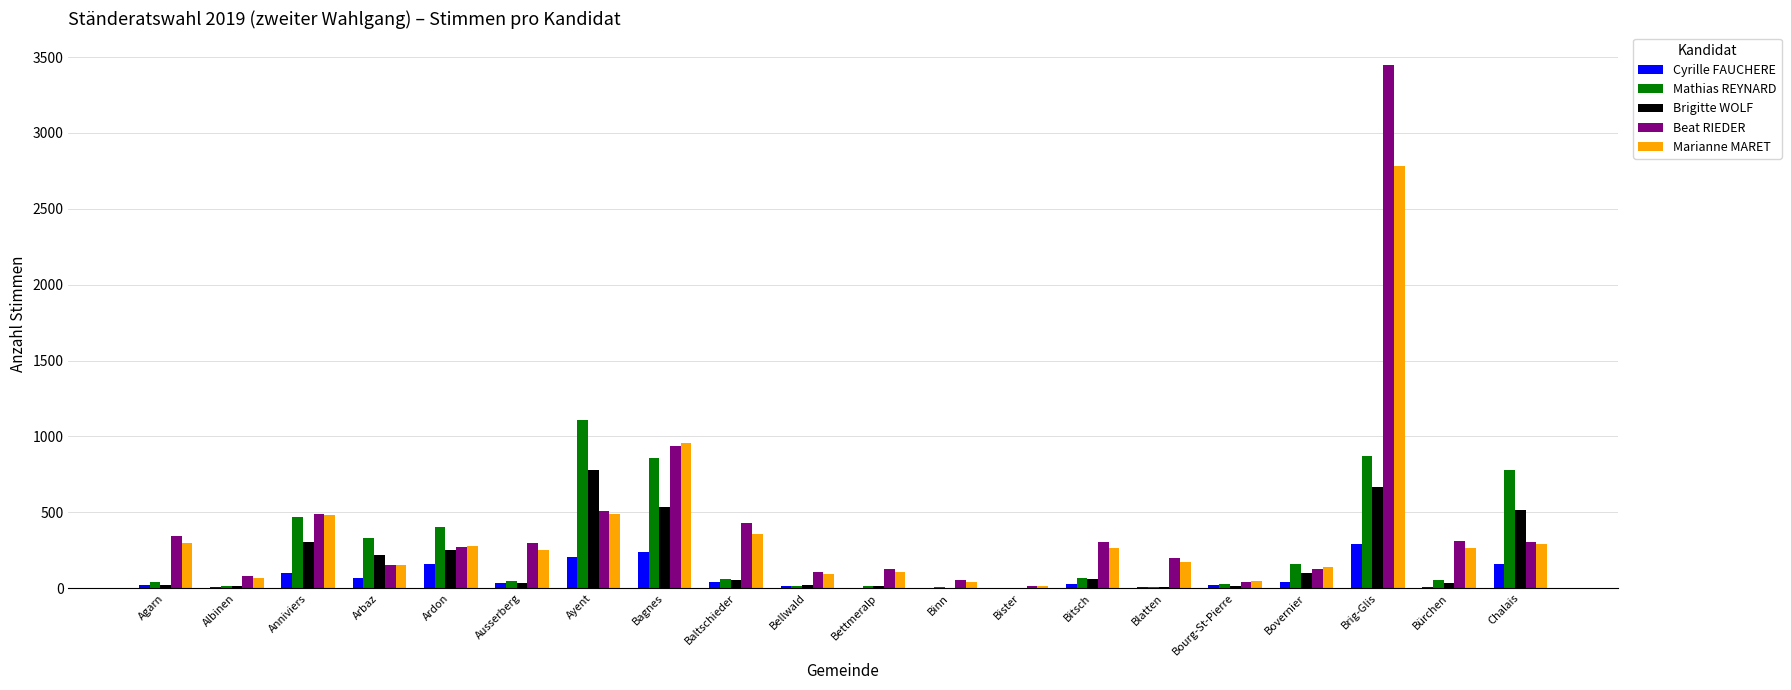

Read the Cyrille FAUCHERE value at Ardon, to the nearest 5.

160